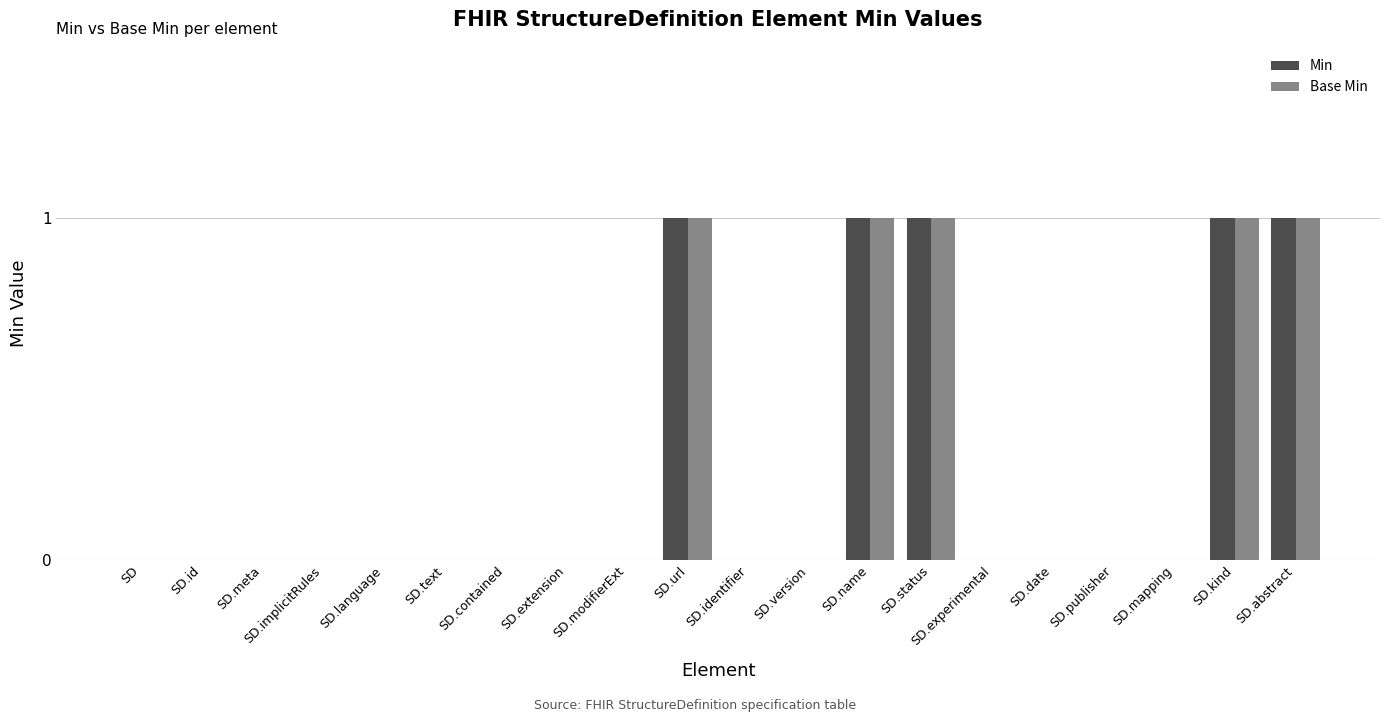

How many data points does each series have?

20